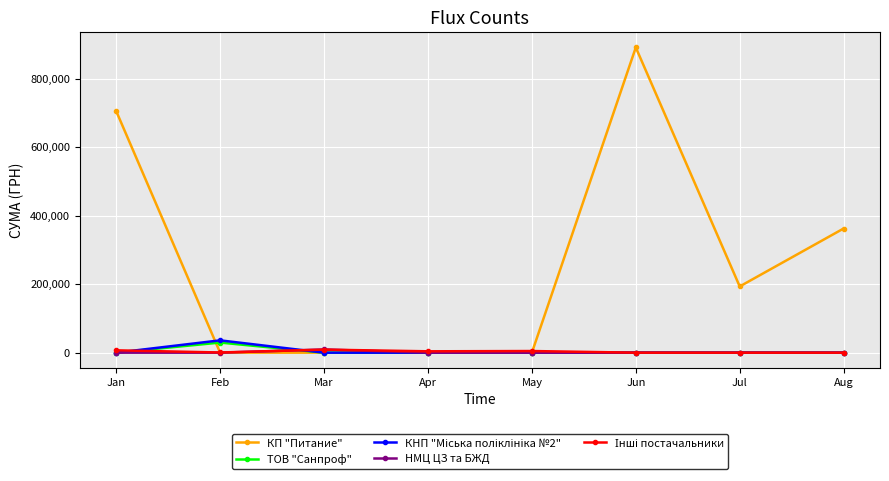

Which label corresponds to the largest value in the chart?

Jun